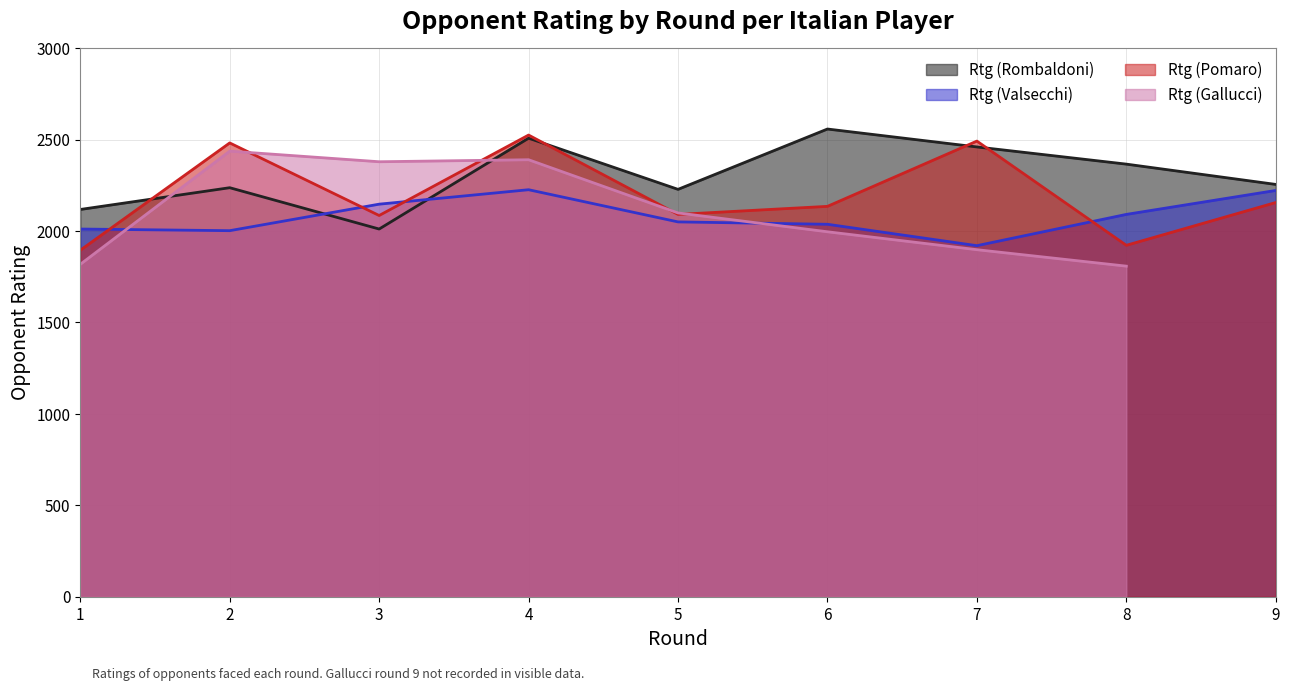

Where is the first local minimum for Rtg (Valsecchi)?

2